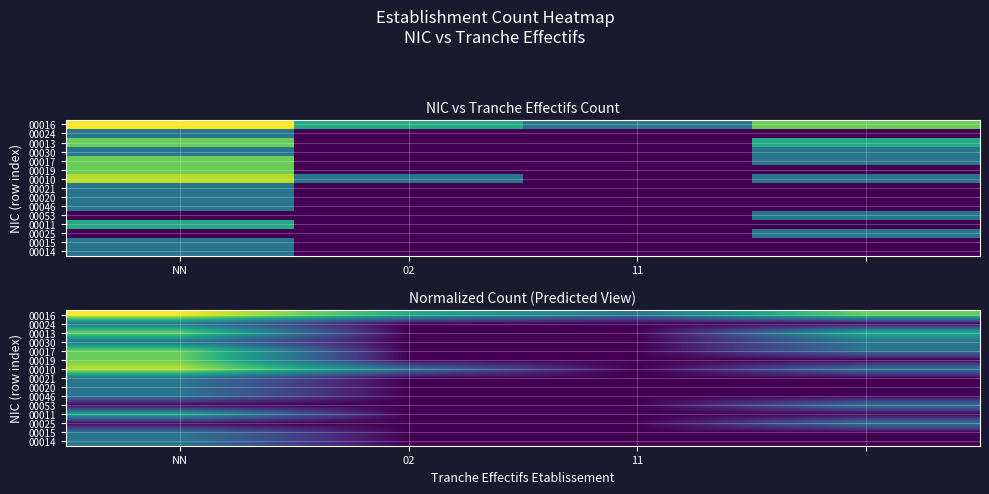

At which category is the sum across all series the highest?

NN